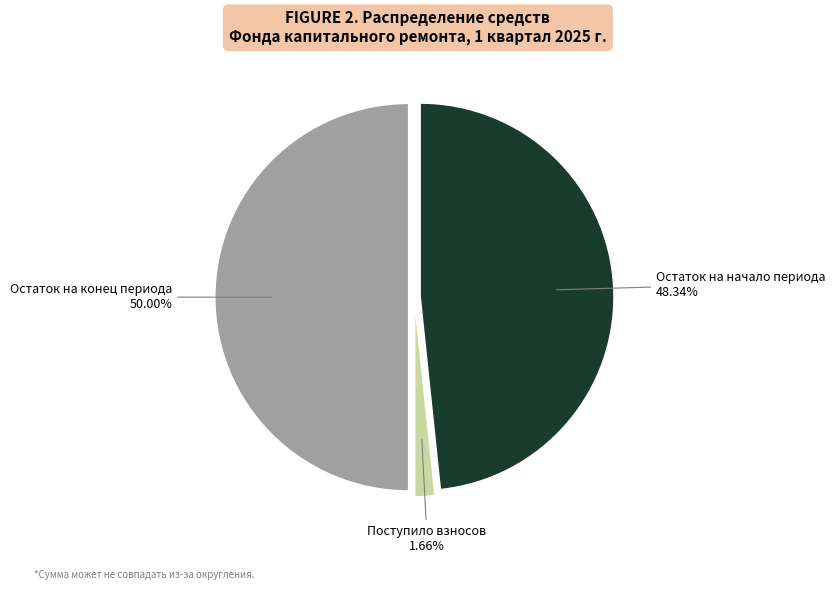

What percentage do Остаток на начало периода and Поступило взносов together represent?

50.0%